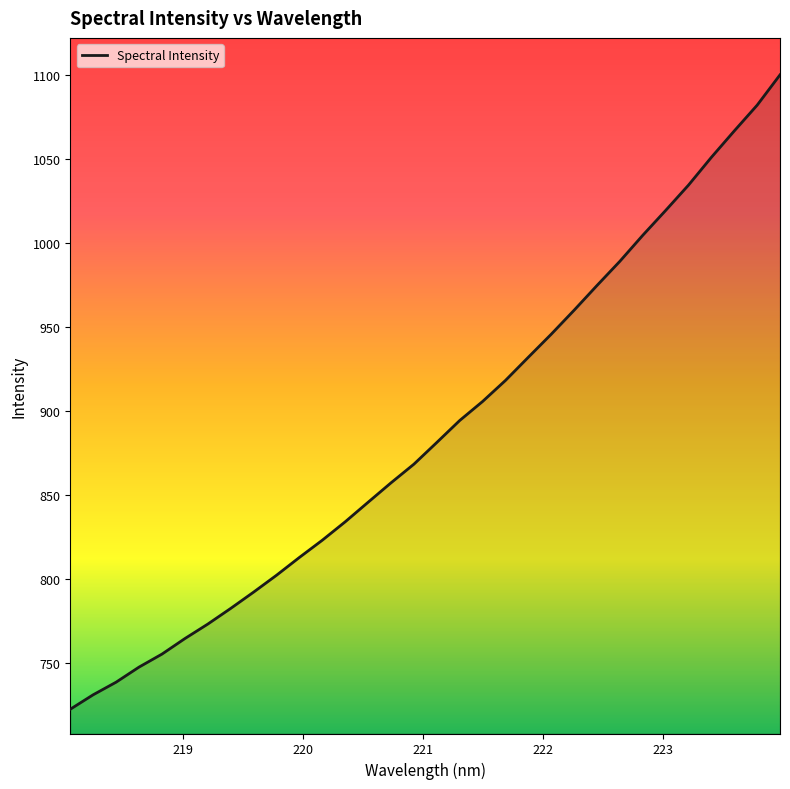

What is the smallest value displayed?

722.4